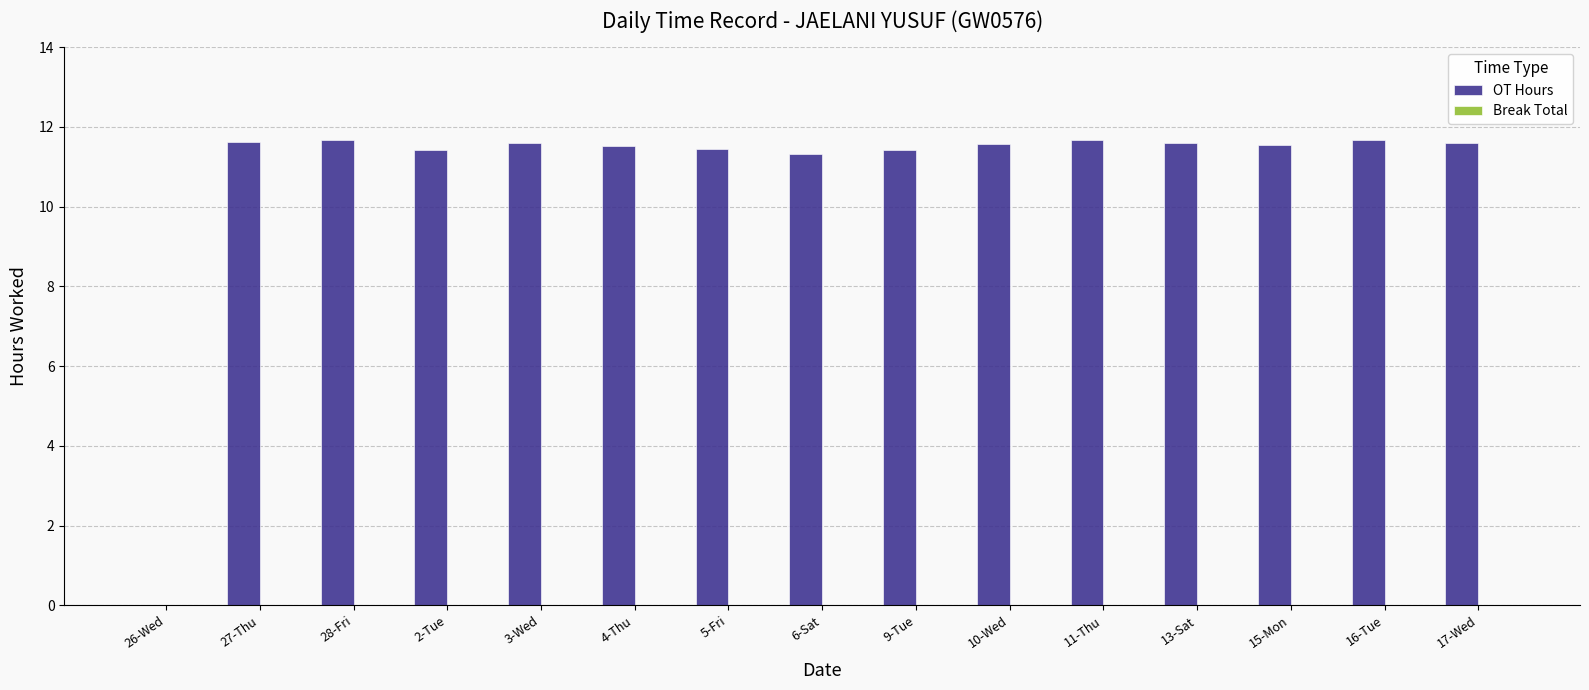

What is the sum of the values at 17-Wed and 10-Wed?

23.2